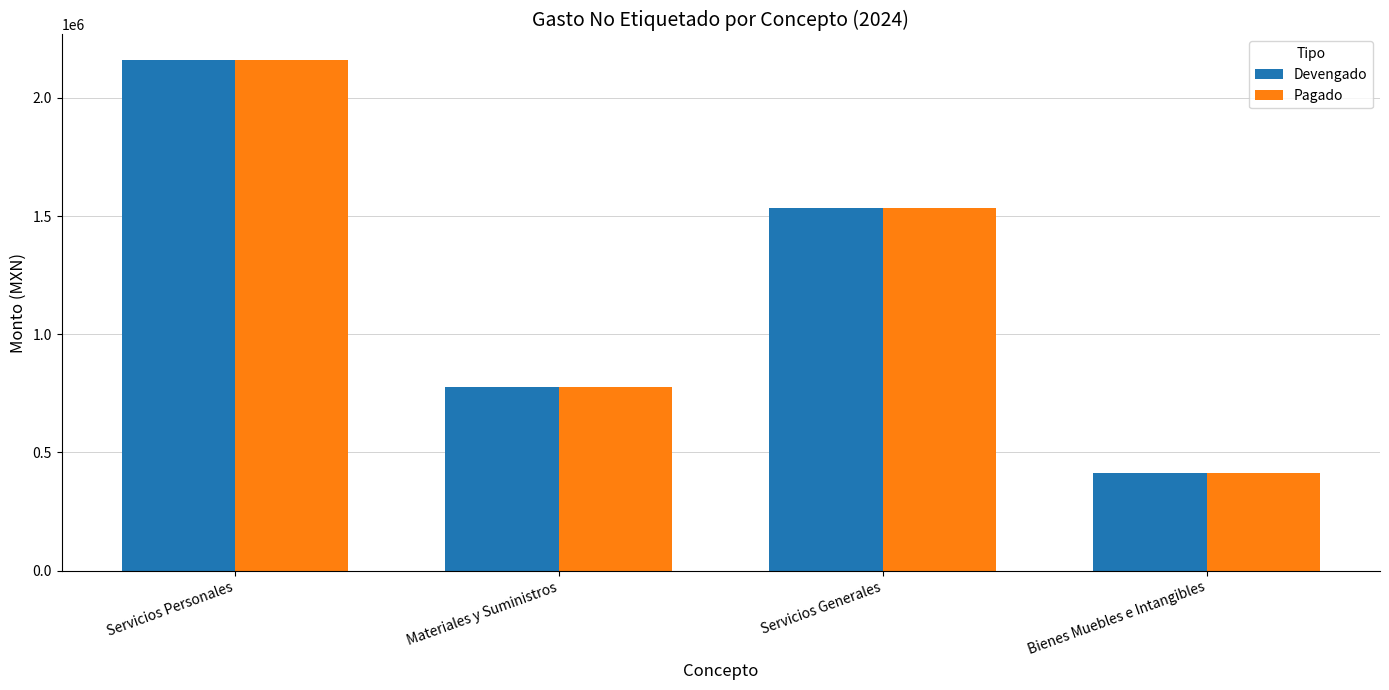

The value of Pagado at Servicios Generales is 2395180.1. True or false?

False